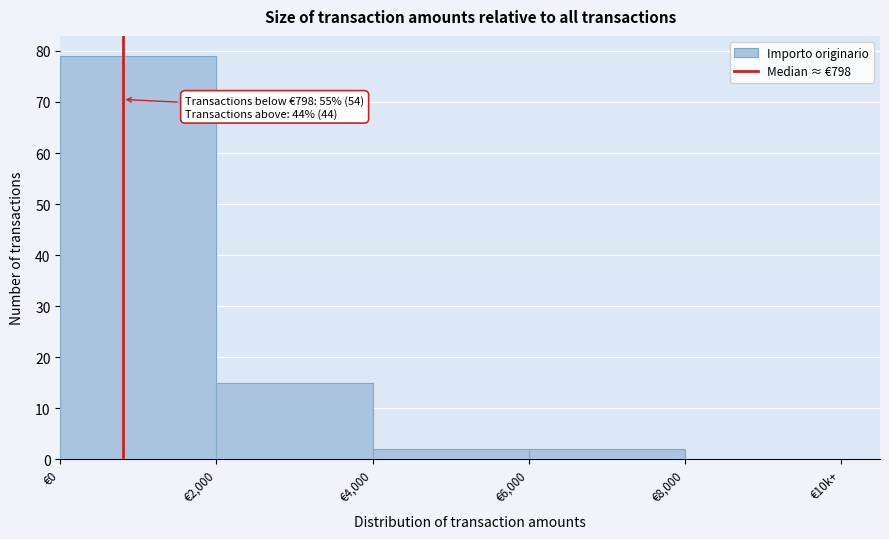

Reading left to right, transcribe all the data shown in this chart.

€0=79	€2,000=15	€4,000=2	€6,000=2	€8,000=0